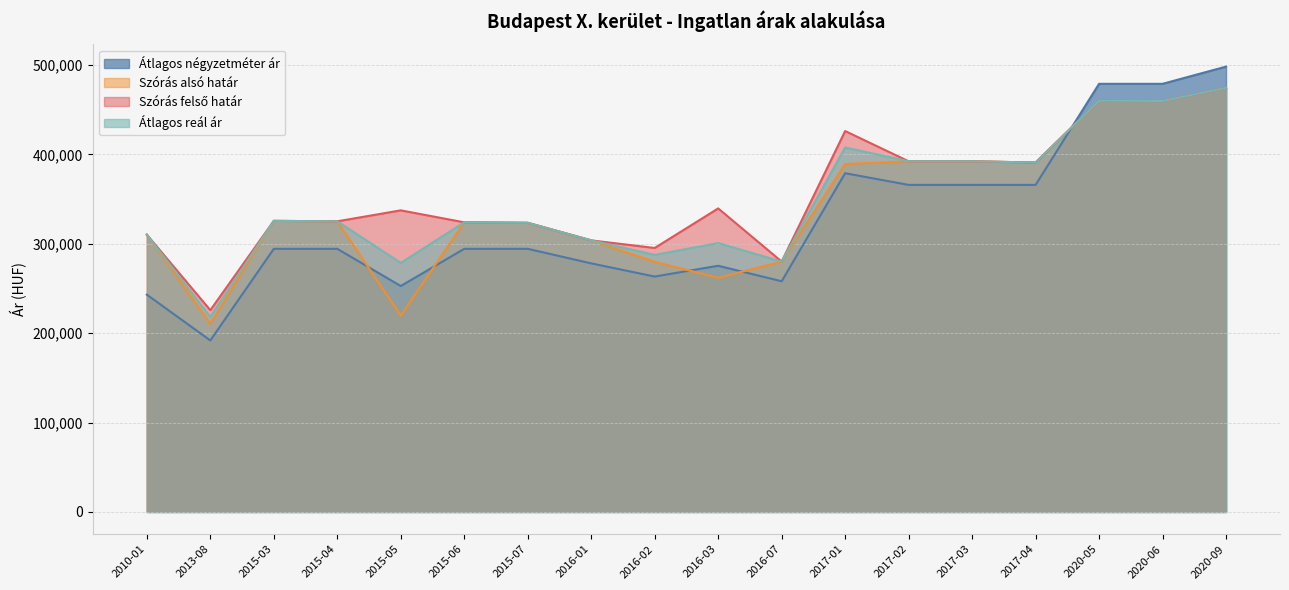

What is the difference between the Szórás felső határ values at 2013-08 and 2015-05?

111642